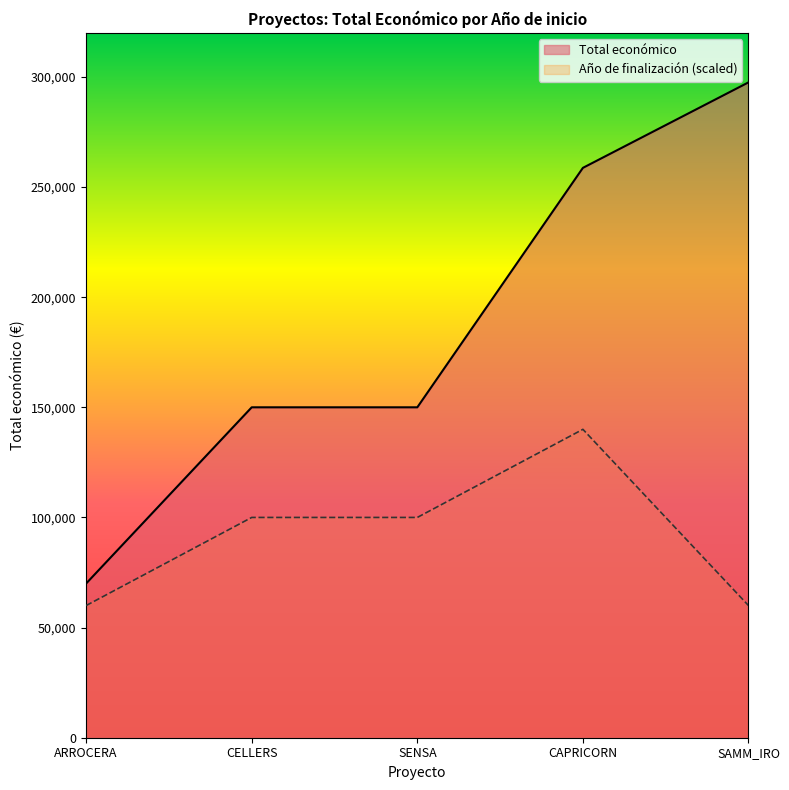

What value does the Total económico series have at CAPRICORN?

258704